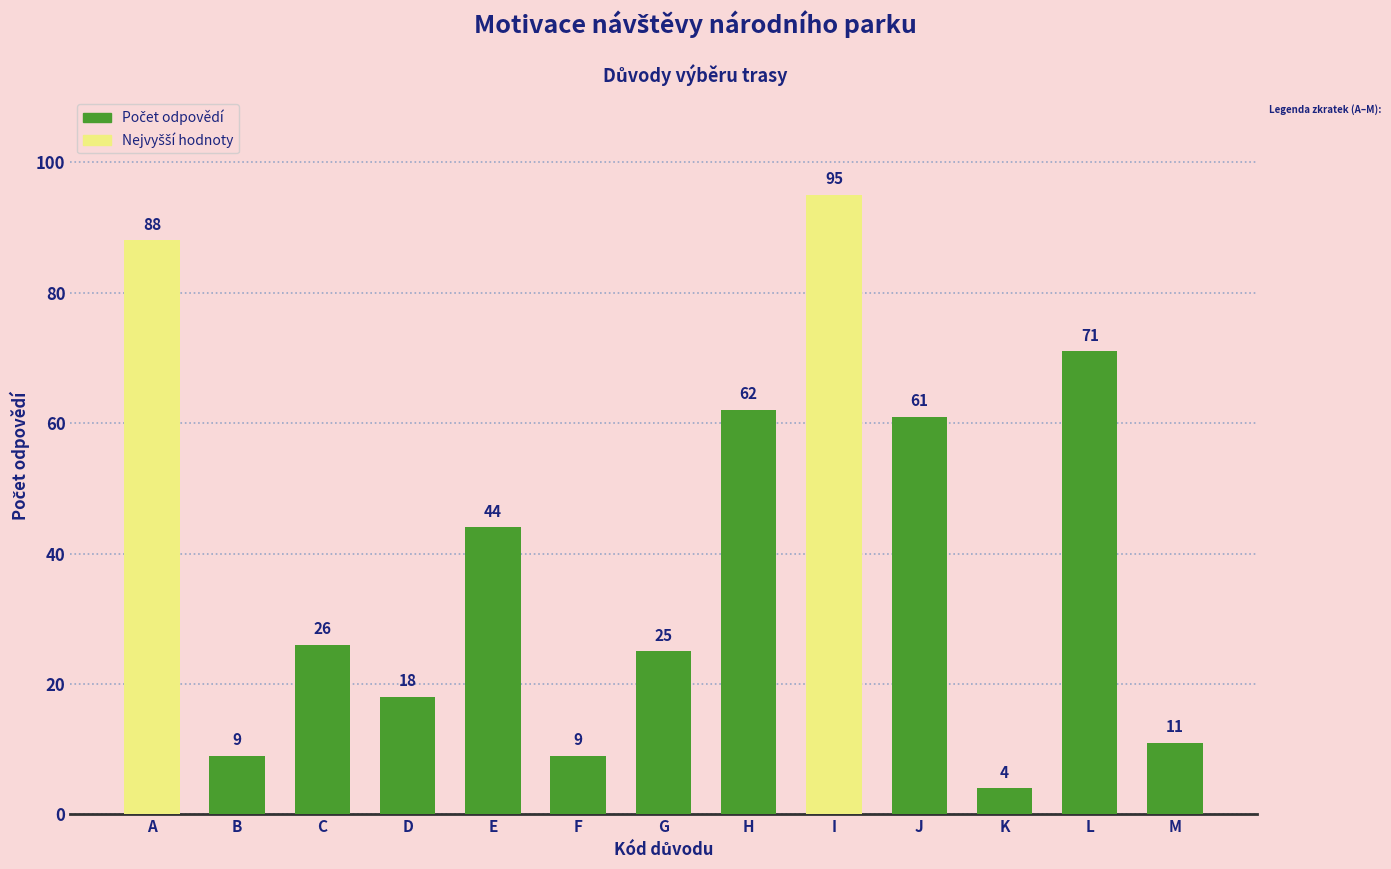

Where does the data first go above 26?

A